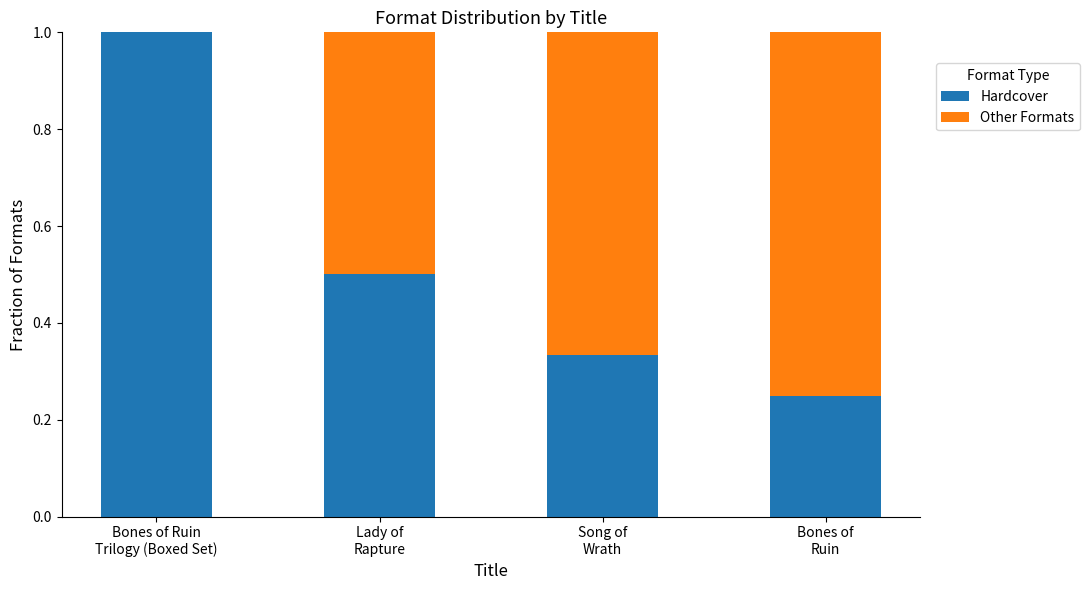

Between Song of
Wrath and Lady of
Rapture, which is larger?

Lady of
Rapture